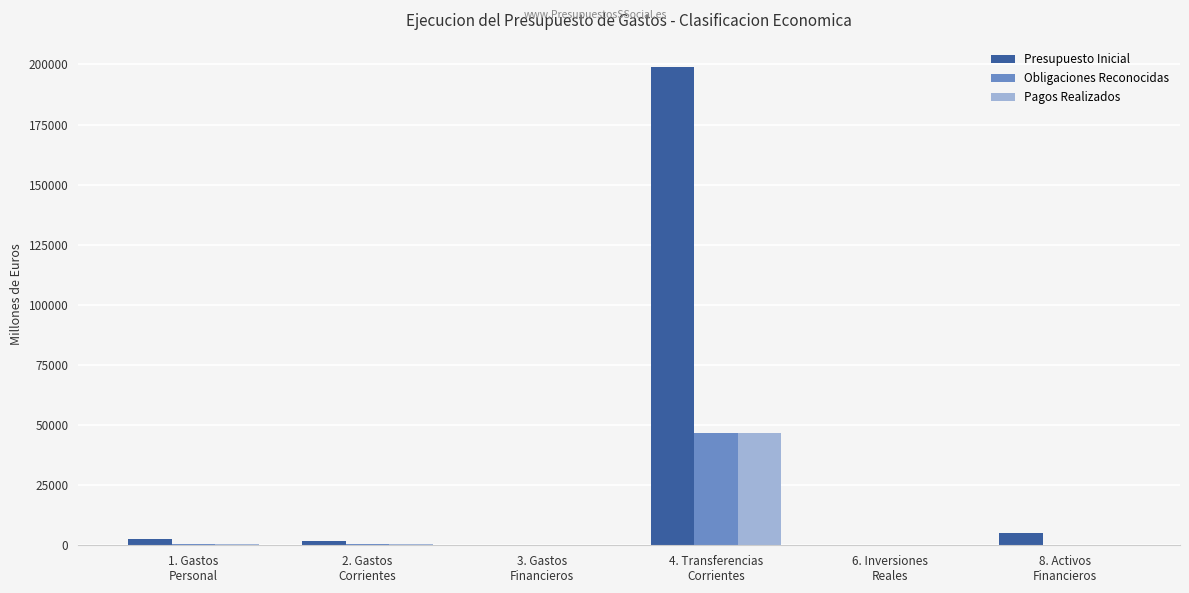

Which series has the largest total across all categories?

Presupuesto Inicial